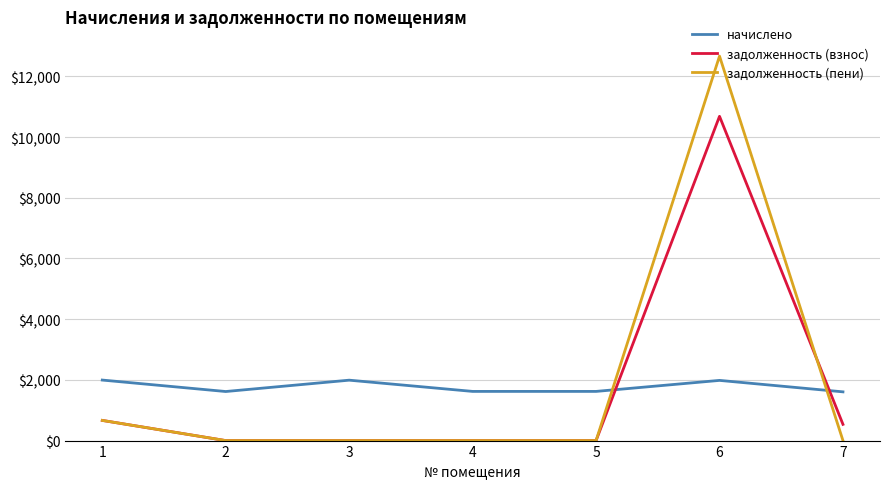

Which series changed the most between 2 and 6?

задолженность (пени)